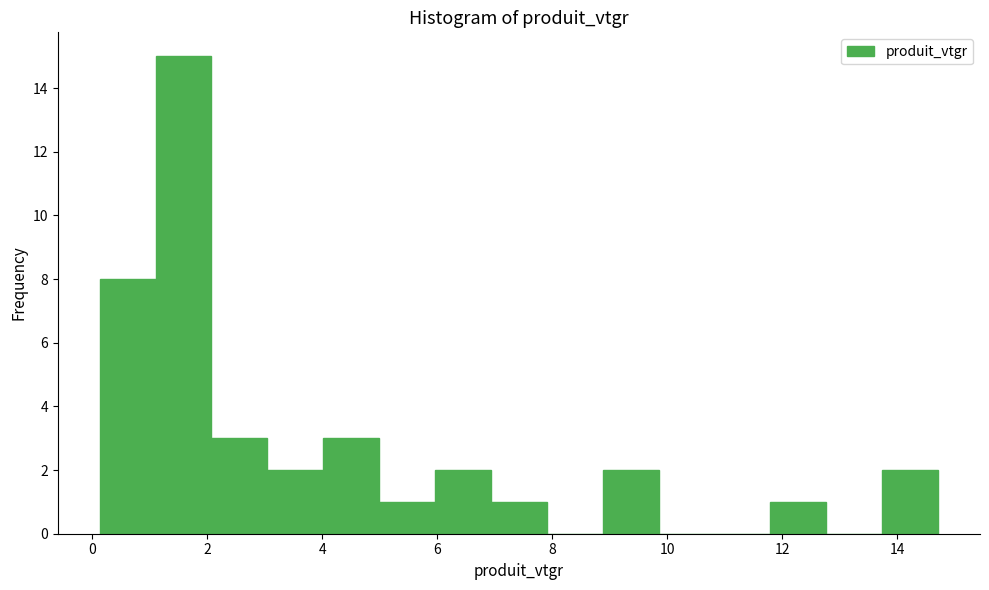

How tall is the bar that spans 1.2 to 2.0 on the x-axis? Neither the bar edges nor the heights are printed on the chart, so give them approximately, as read against the axes.

15